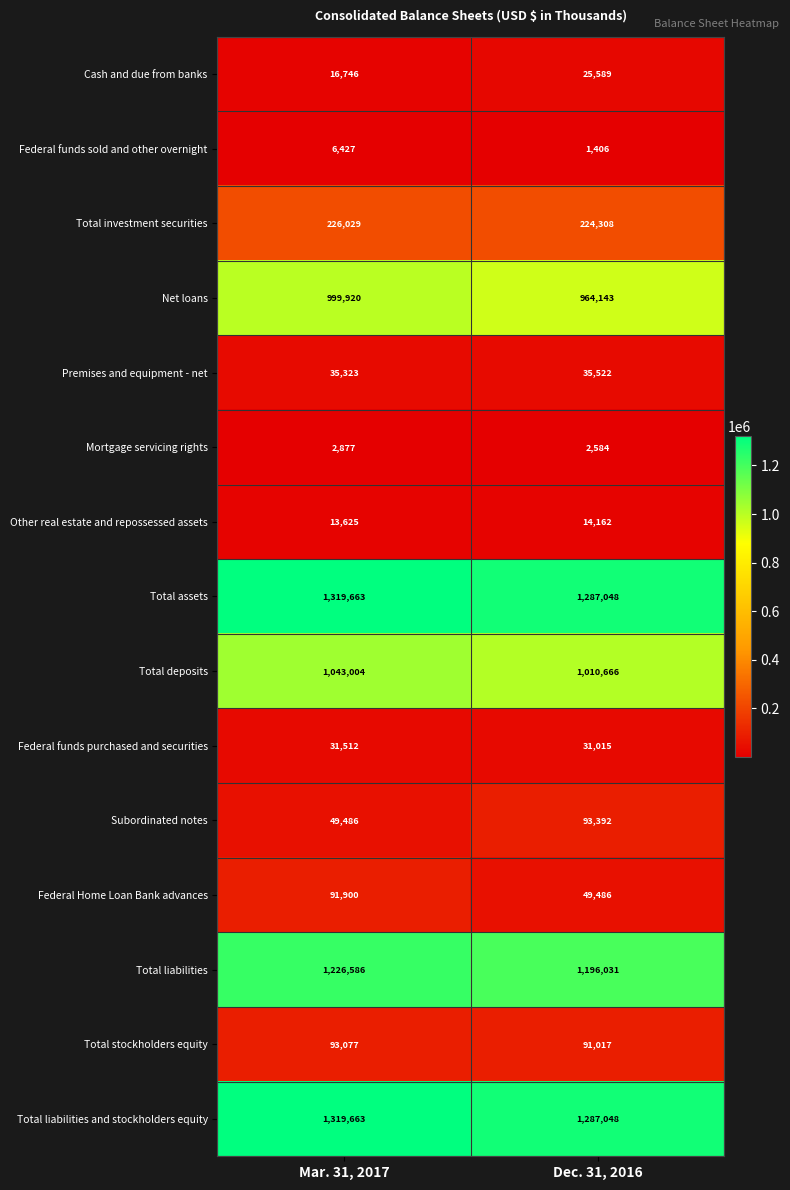

What is the difference between the highest and lowest values at Mar. 31, 2017?

1316786